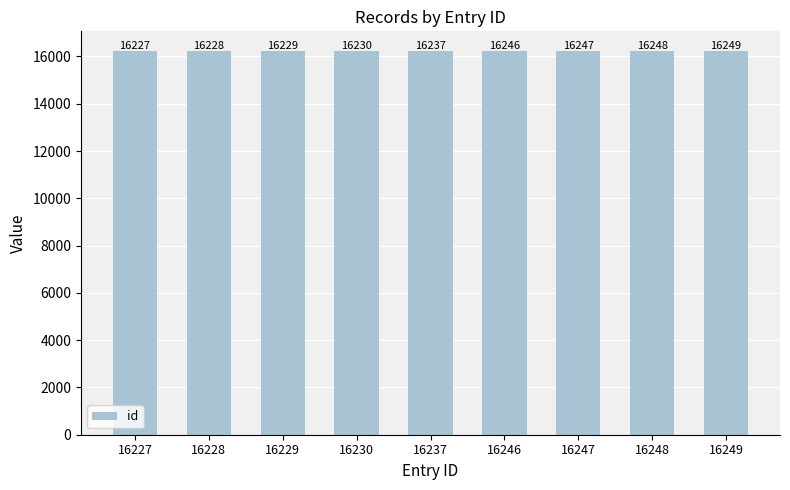

What is the sum of the values at 16248 and 16249?

32497